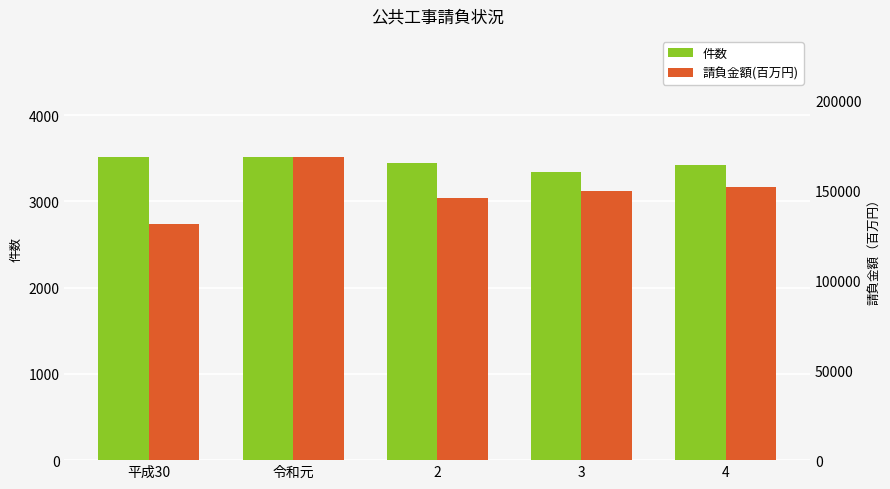

How many bars are there in each group?

2